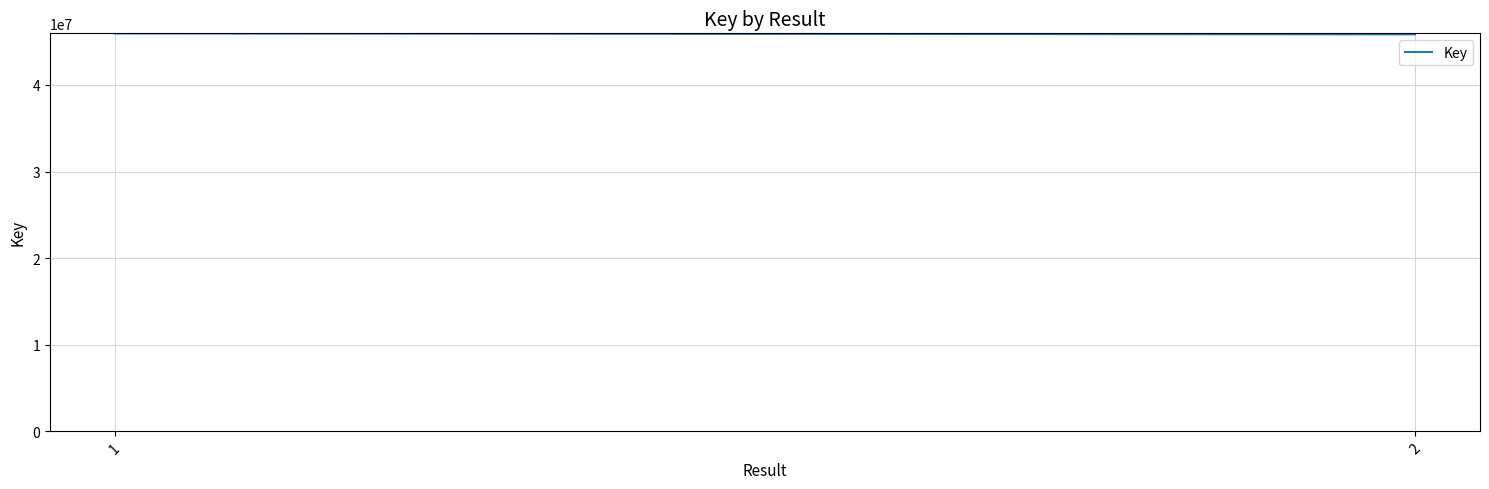

The chart shows a value of 21961361 at 1. True or false?

False